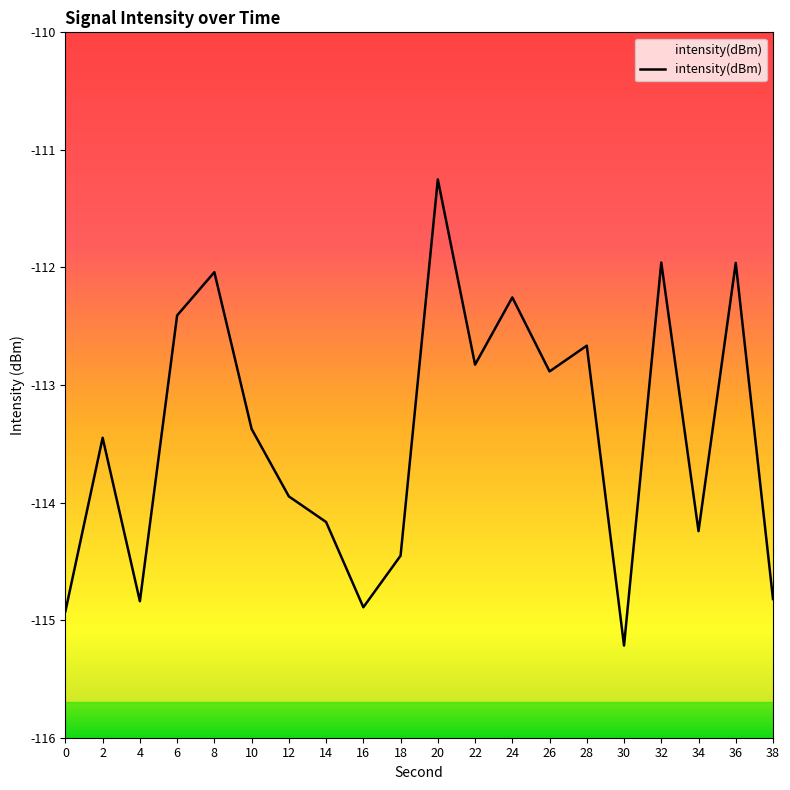

At which category does the data reach its first local valley?

4